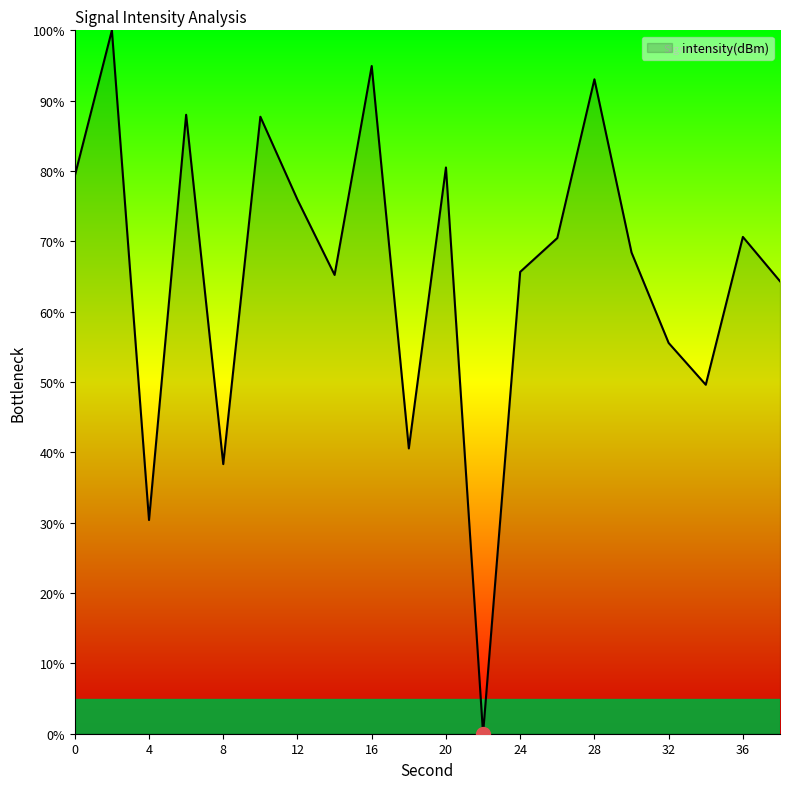

What is the greatest value displayed?

100.0